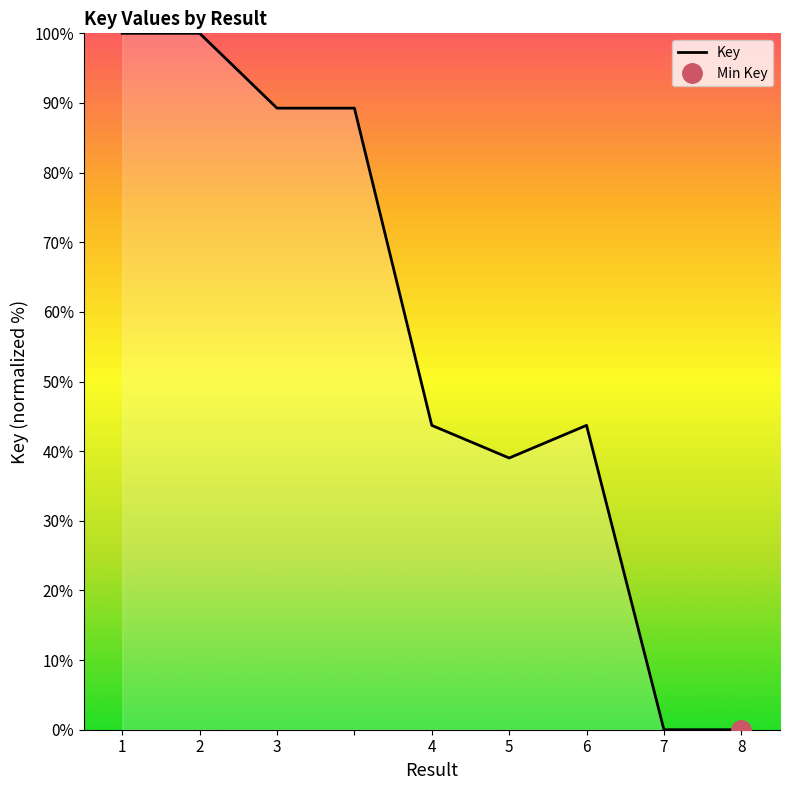

What is the ratio of the value at 4 to the value at 5?

1.1